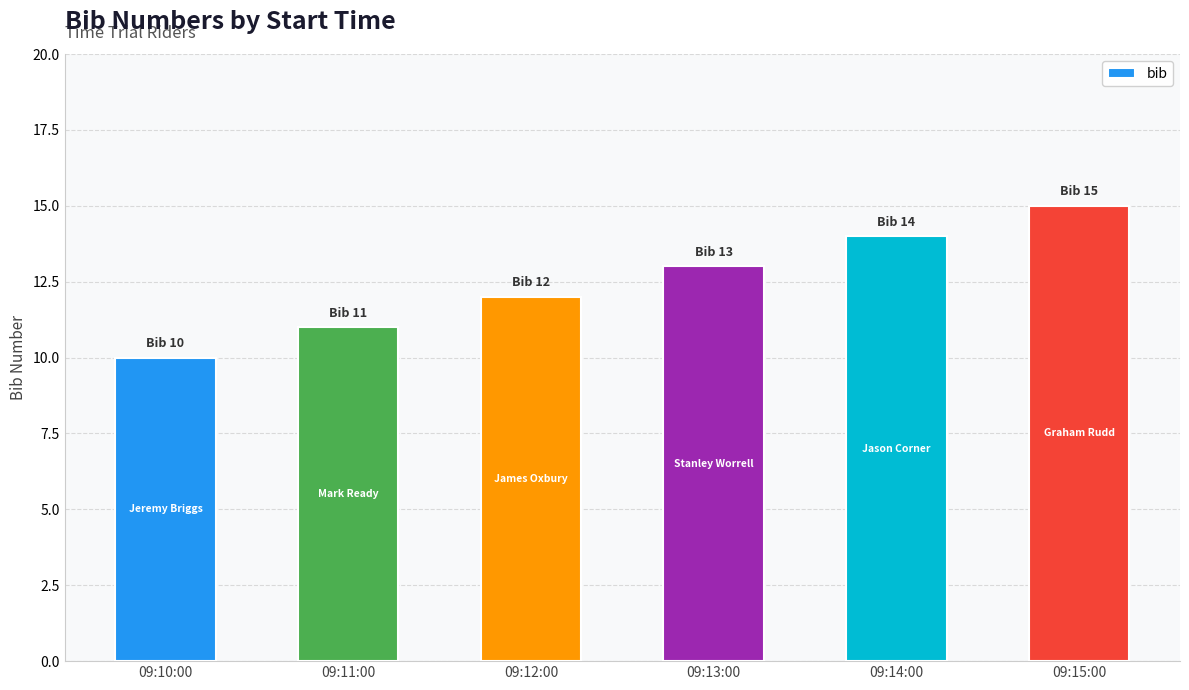

What is the sum of all values?

75